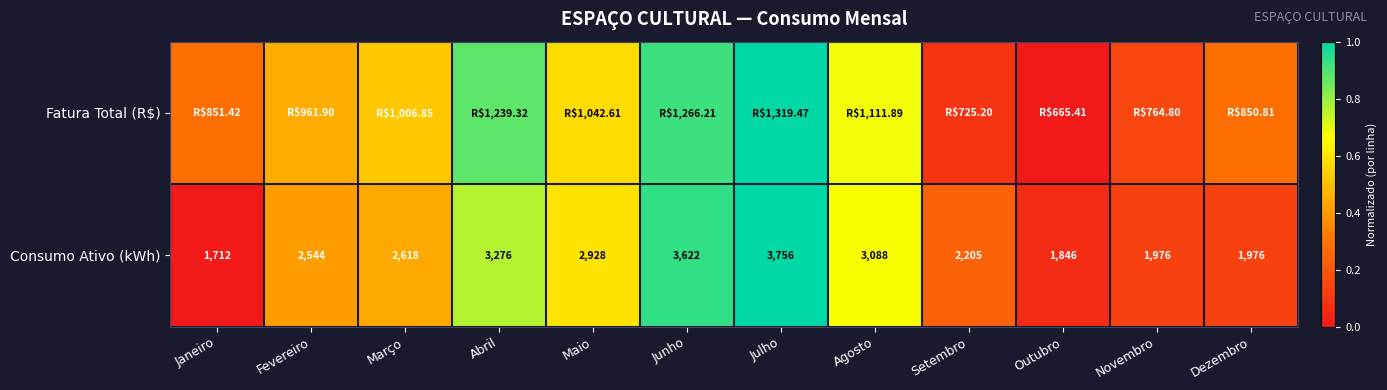

Which category has the highest value across all series?

Julho